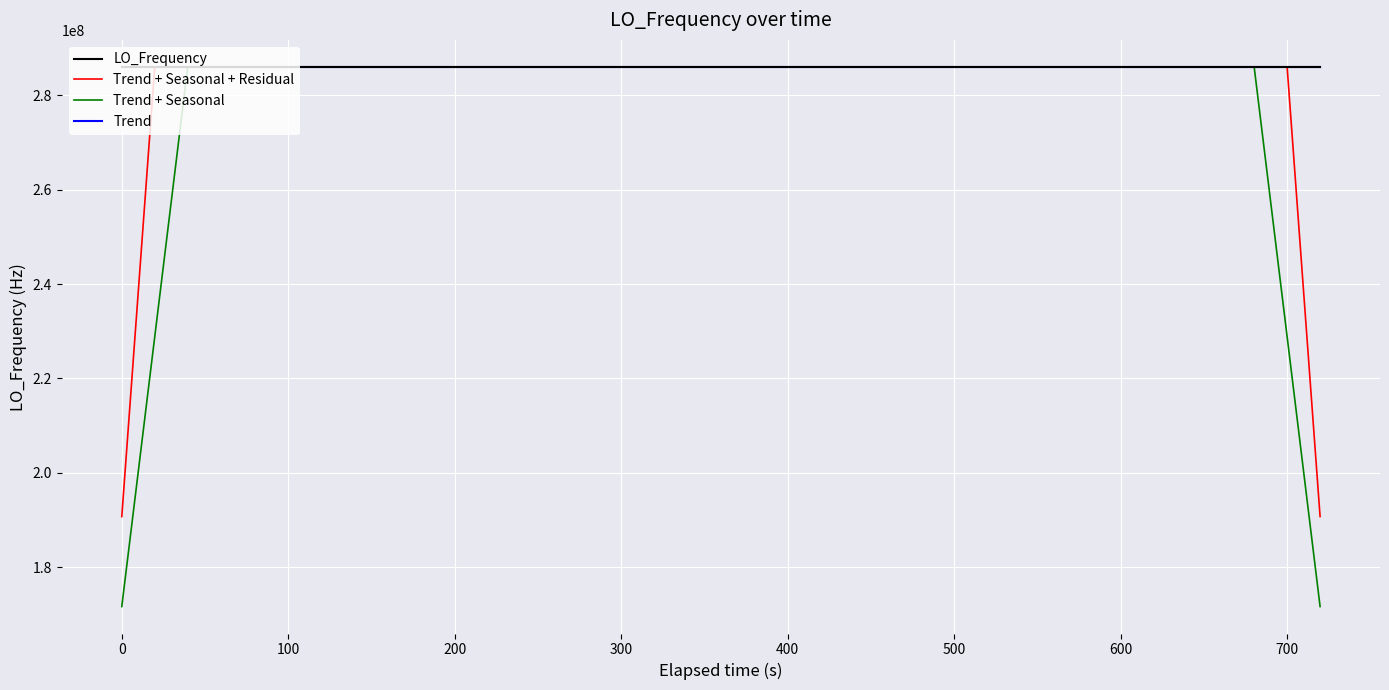

Which series has the widest spread of values?

Trend + Seasonal